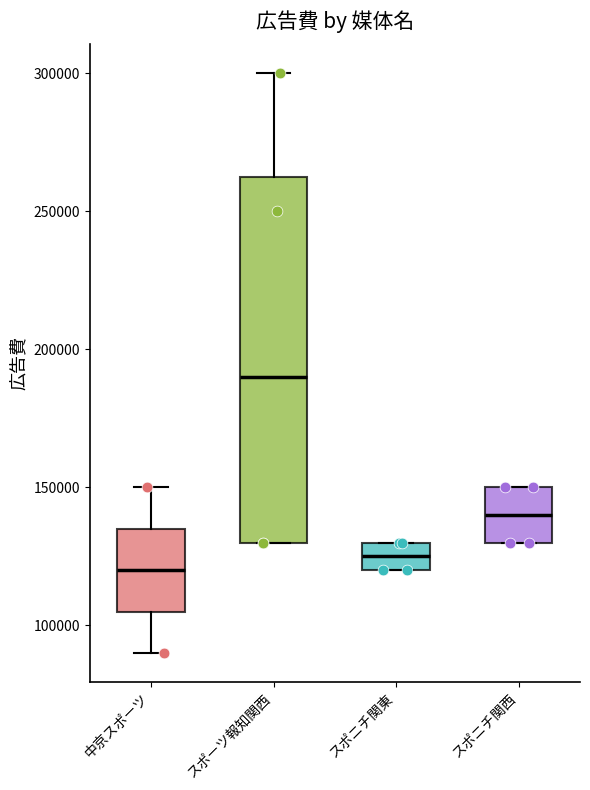

Which box is the tallest, from its lower edge to its upper edge?

スポーツ報知関西